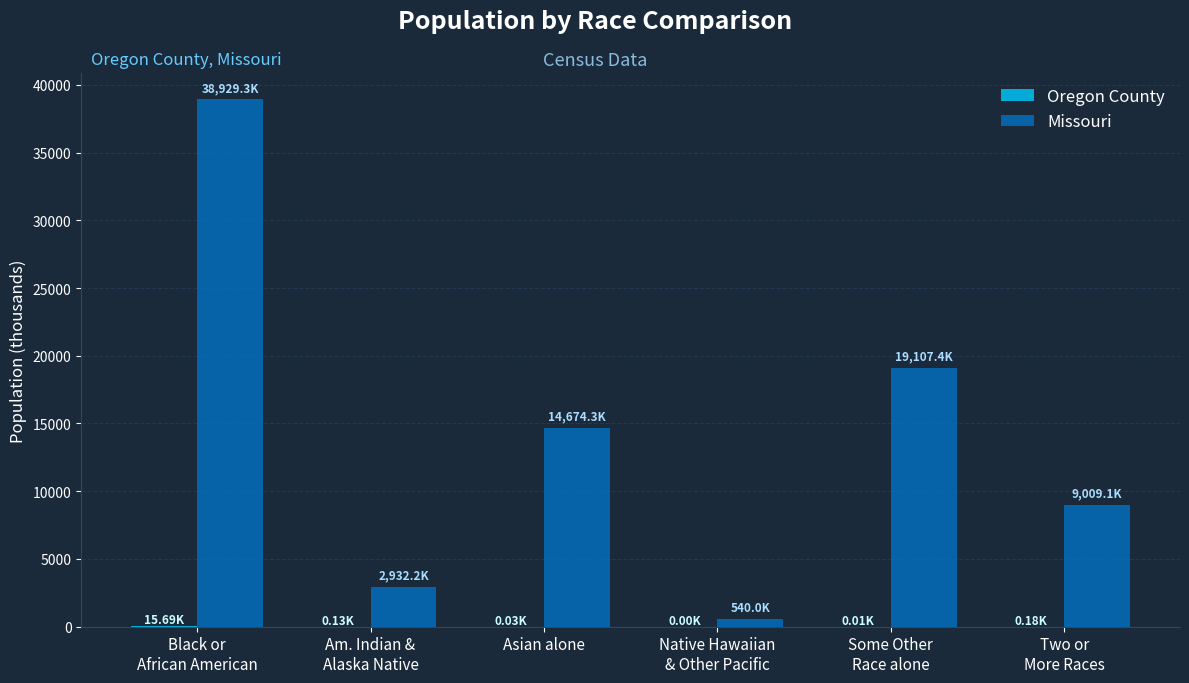

What is the total value across all series at Two or
More Races?

9009.3